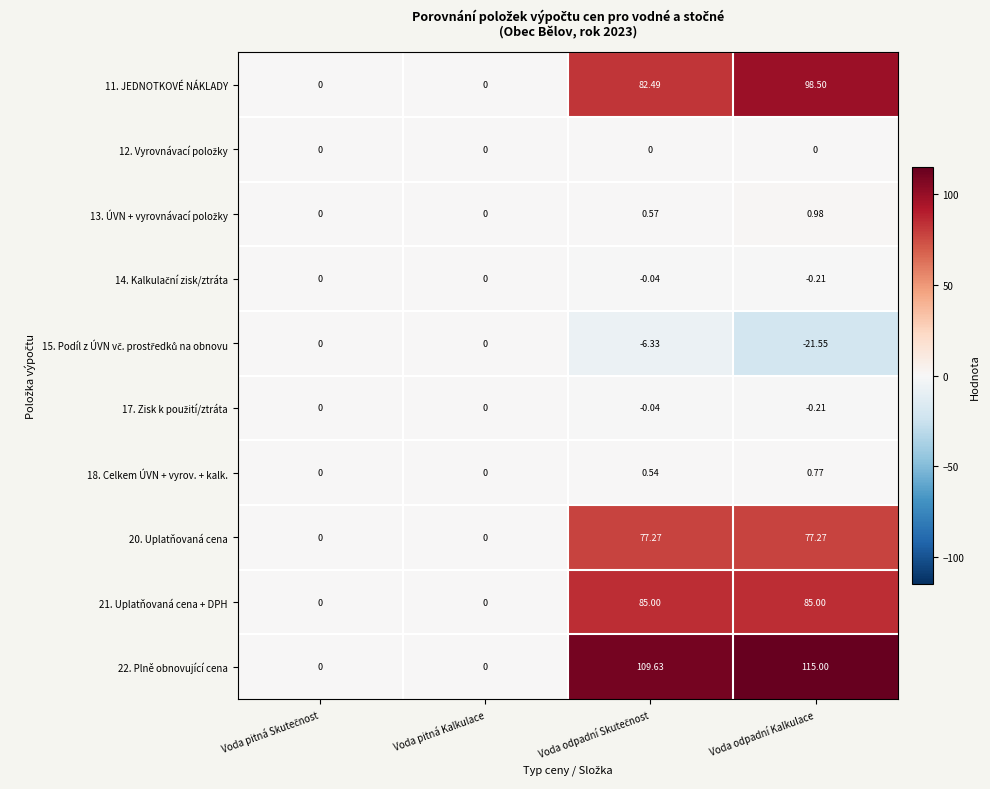

What is the total value across all series at Voda odpadní Kalkulace?

355.6